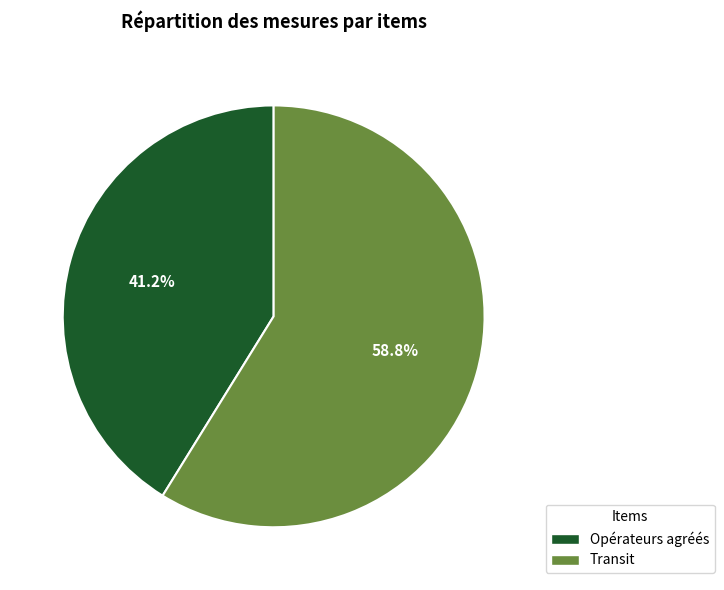

Which category has the smallest portion of the pie?

Opérateurs agréés